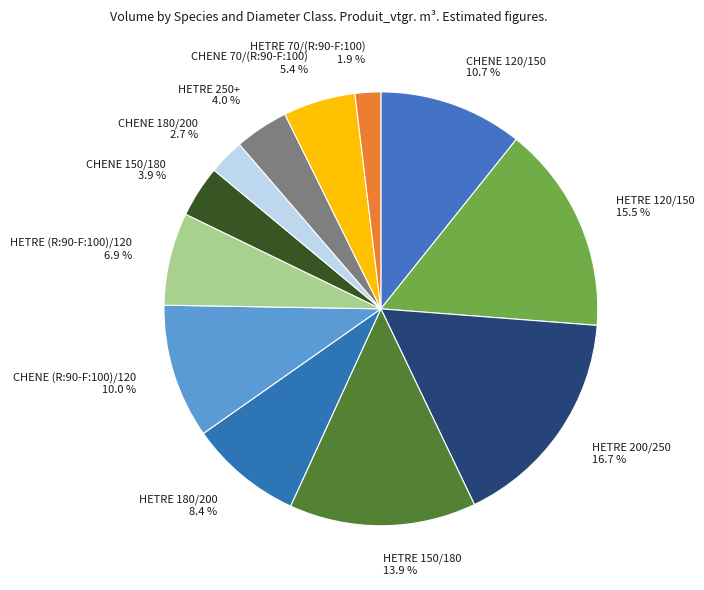

Approximately how many times larger is the value at HETRE 150/180 13.9 % compared to HETRE 180/200 8.4 %?

1.7